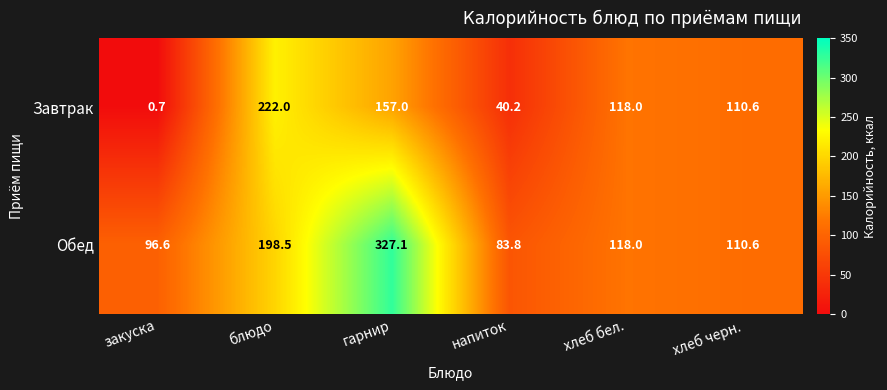

What is the maximum value shown in the chart?

327.1